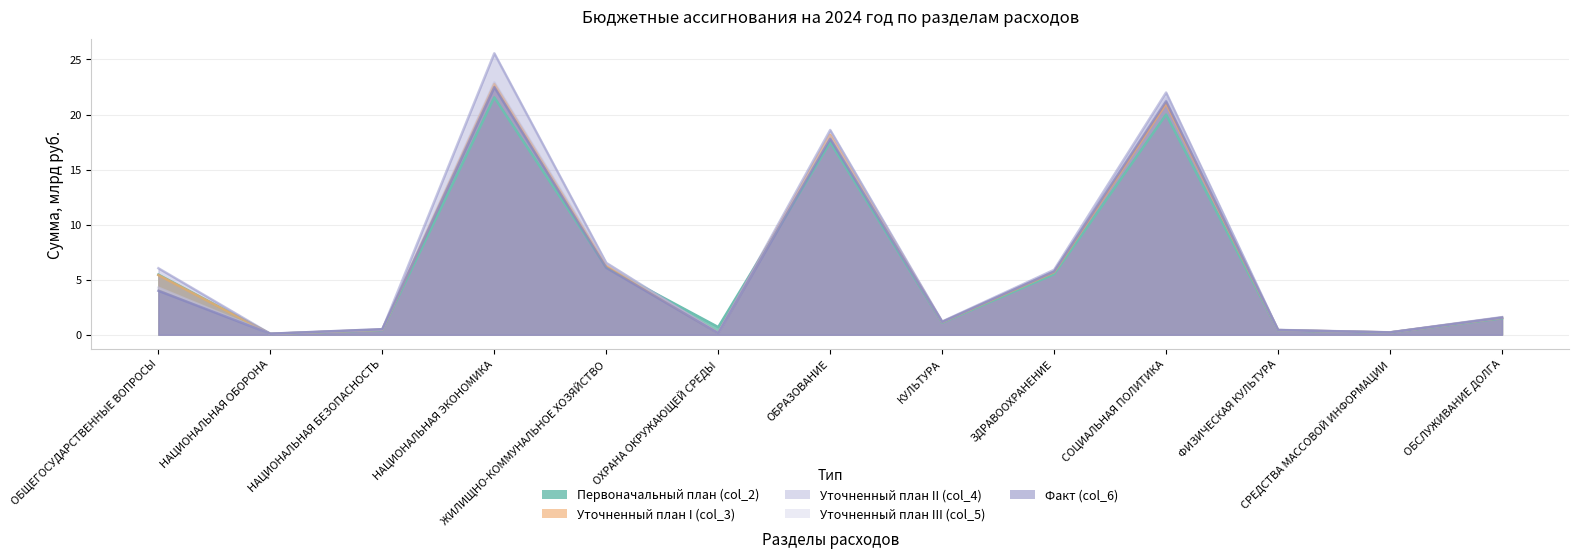

Reading left to right, what are all the values shown in this chart?

Первоначальный план (col_2): ОБЩЕГОСУДАРСТВЕННЫЕ ВОПРОСЫ=5.5	НАЦИОНАЛЬНАЯ ОБОРОНА=0.1	НАЦИОНАЛЬНАЯ БЕЗОПАСНОСТЬ=0.4	НАЦИОНАЛЬНАЯ ЭКОНОМИКА=21.6	ЖИЛИЩНО-КОММУНАЛЬНОЕ ХОЗЯЙСТВО=6.2	ОХРАНА ОКРУЖАЮЩЕЙ СРЕДЫ=0.7	ОБРАЗОВАНИЕ=17.5	КУЛЬТУРА=1.1	ЗДРАВООХРАНЕНИЕ=5.5	СОЦИАЛЬНАЯ ПОЛИТИКА=20.0	ФИЗИЧЕСКАЯ КУЛЬТУРА=0.4	СРЕДСТВА МАССОВОЙ ИНФОРМАЦИИ=0.2	ОБСЛУЖИВАНИЕ ДОЛГА=1.5
Уточненный план I (col_3): ОБЩЕГОСУДАРСТВЕННЫЕ ВОПРОСЫ=5.4	НАЦИОНАЛЬНАЯ ОБОРОНА=0.1	НАЦИОНАЛЬНАЯ БЕЗОПАСНОСТЬ=0.5	НАЦИОНАЛЬНАЯ ЭКОНОМИКА=22.8	ЖИЛИЩНО-КОММУНАЛЬНОЕ ХОЗЯЙСТВО=6.3	ОХРАНА ОКРУЖАЮЩЕЙ СРЕДЫ=0.2	ОБРАЗОВАНИЕ=18.2	КУЛЬТУРА=1.1	ЗДРАВООХРАНЕНИЕ=5.7	СОЦИАЛЬНАЯ ПОЛИТИКА=21.0	ФИЗИЧЕСКАЯ КУЛЬТУРА=0.4	СРЕДСТВА МАССОВОЙ ИНФОРМАЦИИ=0.2	ОБСЛУЖИВАНИЕ ДОЛГА=1.6
Уточненный план II (col_4): ОБЩЕГОСУДАРСТВЕННЫЕ ВОПРОСЫ=6.0	НАЦИОНАЛЬНАЯ ОБОРОНА=0.1	НАЦИОНАЛЬНАЯ БЕЗОПАСНОСТЬ=0.5	НАЦИОНАЛЬНАЯ ЭКОНОМИКА=25.6	ЖИЛИЩНО-КОММУНАЛЬНОЕ ХОЗЯЙСТВО=6.5	ОХРАНА ОКРУЖАЮЩЕЙ СРЕДЫ=0.2	ОБРАЗОВАНИЕ=18.6	КУЛЬТУРА=1.2	ЗДРАВООХРАНЕНИЕ=5.9	СОЦИАЛЬНАЯ ПОЛИТИКА=22.0	ФИЗИЧЕСКАЯ КУЛЬТУРА=0.4	СРЕДСТВА МАССОВОЙ ИНФОРМАЦИИ=0.2	ОБСЛУЖИВАНИЕ ДОЛГА=1.6
Уточненный план III (col_5): ОБЩЕГОСУДАРСТВЕННЫЕ ВОПРОСЫ=4.3	НАЦИОНАЛЬНАЯ ОБОРОНА=0.1	НАЦИОНАЛЬНАЯ БЕЗОПАСНОСТЬ=0.5	НАЦИОНАЛЬНАЯ ЭКОНОМИКА=22.9	ЖИЛИЩНО-КОММУНАЛЬНОЕ ХОЗЯЙСТВО=6.5	ОХРАНА ОКРУЖАЮЩЕЙ СРЕДЫ=0.2	ОБРАЗОВАНИЕ=18.0	КУЛЬТУРА=1.2	ЗДРАВООХРАНЕНИЕ=5.8	СОЦИАЛЬНАЯ ПОЛИТИКА=21.5	ФИЗИЧЕСКАЯ КУЛЬТУРА=0.4	СРЕДСТВА МАССОВОЙ ИНФОРМАЦИИ=0.2	ОБСЛУЖИВАНИЕ ДОЛГА=1.6
Факт (col_6): ОБЩЕГОСУДАРСТВЕННЫЕ ВОПРОСЫ=4.0	НАЦИОНАЛЬНАЯ ОБОРОНА=0.1	НАЦИОНАЛЬНАЯ БЕЗОПАСНОСТЬ=0.5	НАЦИОНАЛЬНАЯ ЭКОНОМИКА=22.5	ЖИЛИЩНО-КОММУНАЛЬНОЕ ХОЗЯЙСТВО=6.1	ОХРАНА ОКРУЖАЮЩЕЙ СРЕДЫ=0.1	ОБРАЗОВАНИЕ=17.8	КУЛЬТУРА=1.2	ЗДРАВООХРАНЕНИЕ=5.8	СОЦИАЛЬНАЯ ПОЛИТИКА=21.2	ФИЗИЧЕСКАЯ КУЛЬТУРА=0.4	СРЕДСТВА МАССОВОЙ ИНФОРМАЦИИ=0.2	ОБСЛУЖИВАНИЕ ДОЛГА=1.6